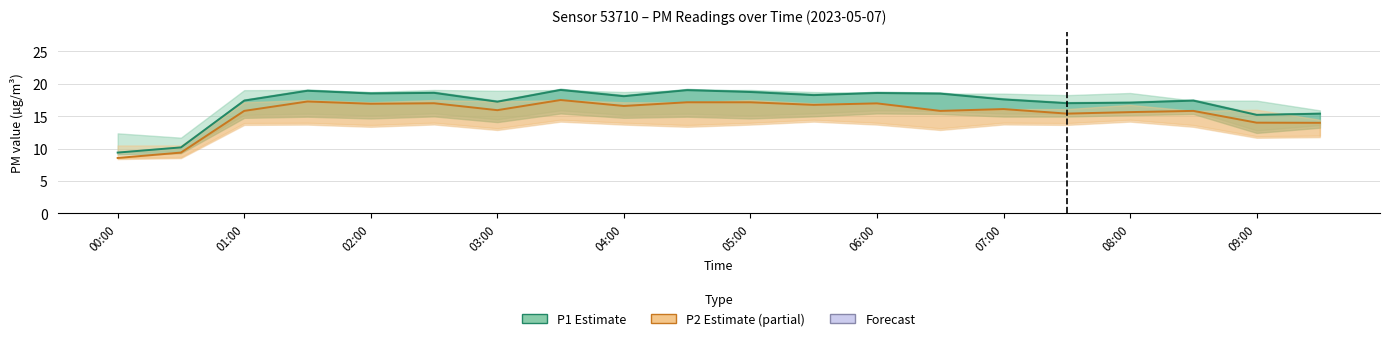

In P1, how many points are lower than both neighbors (excluding endpoints)?

6